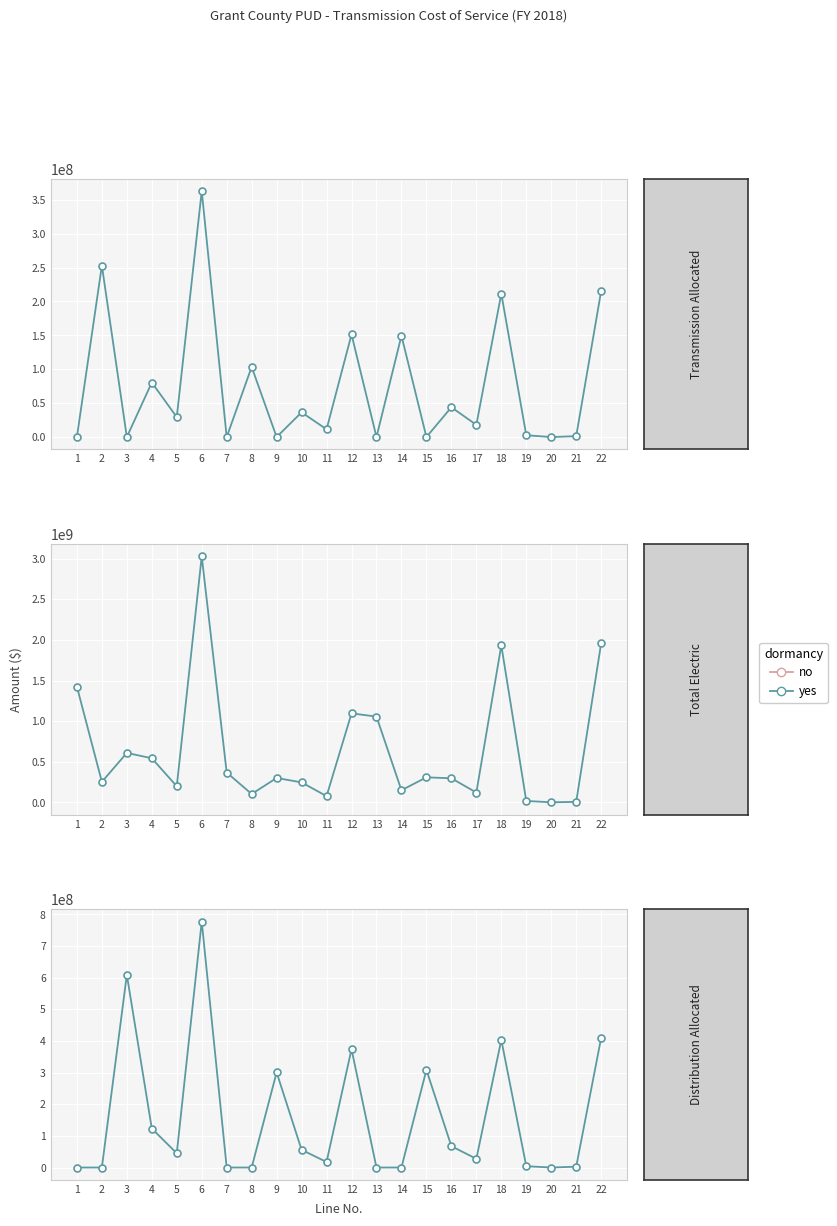

How many lines are shown in the chart?

3